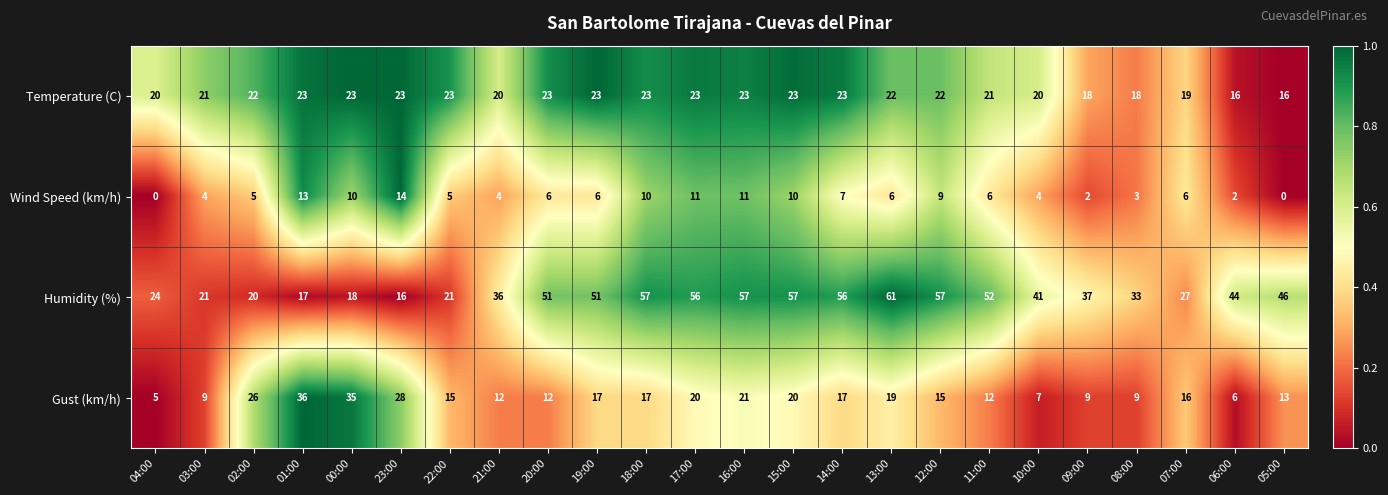

Is it true that Wind Speed (km/h) equals 6 at 07:00?

True